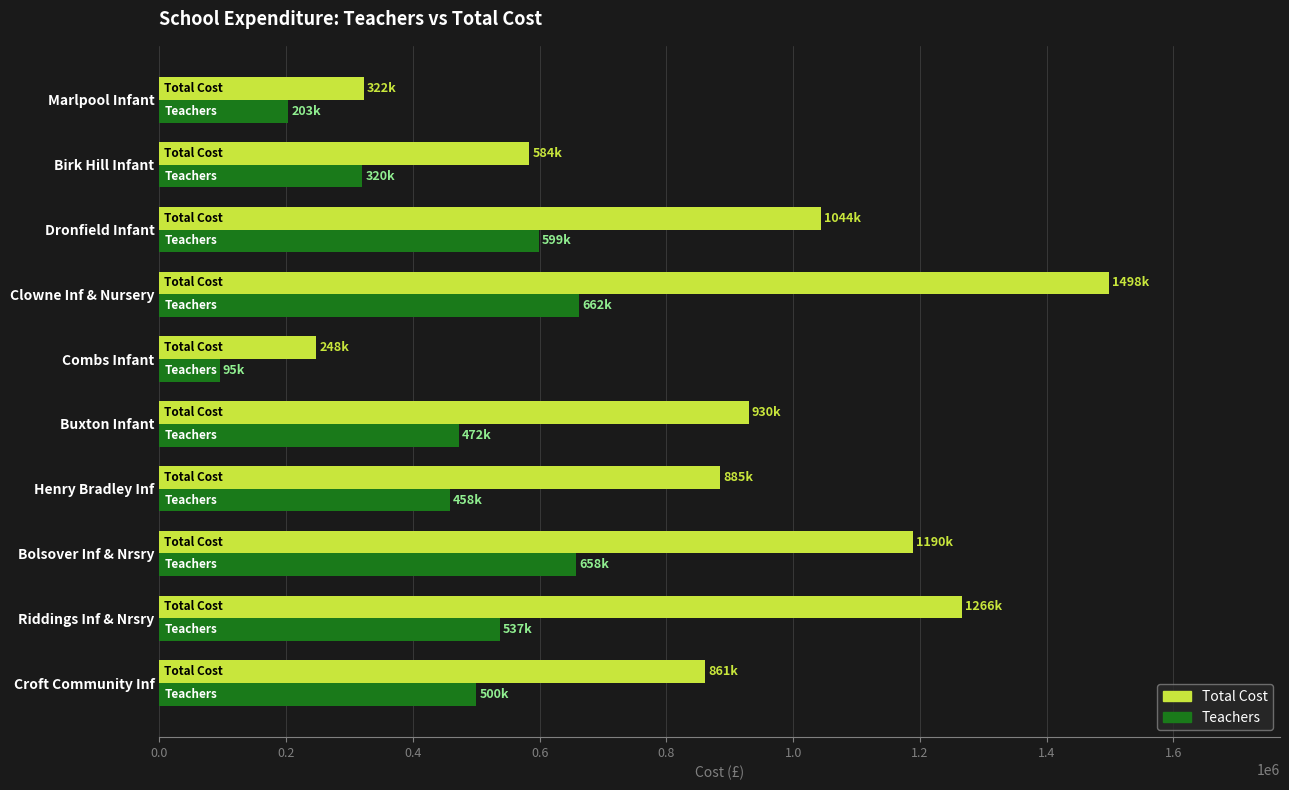

Which series has the largest total across all categories?

Total Cost